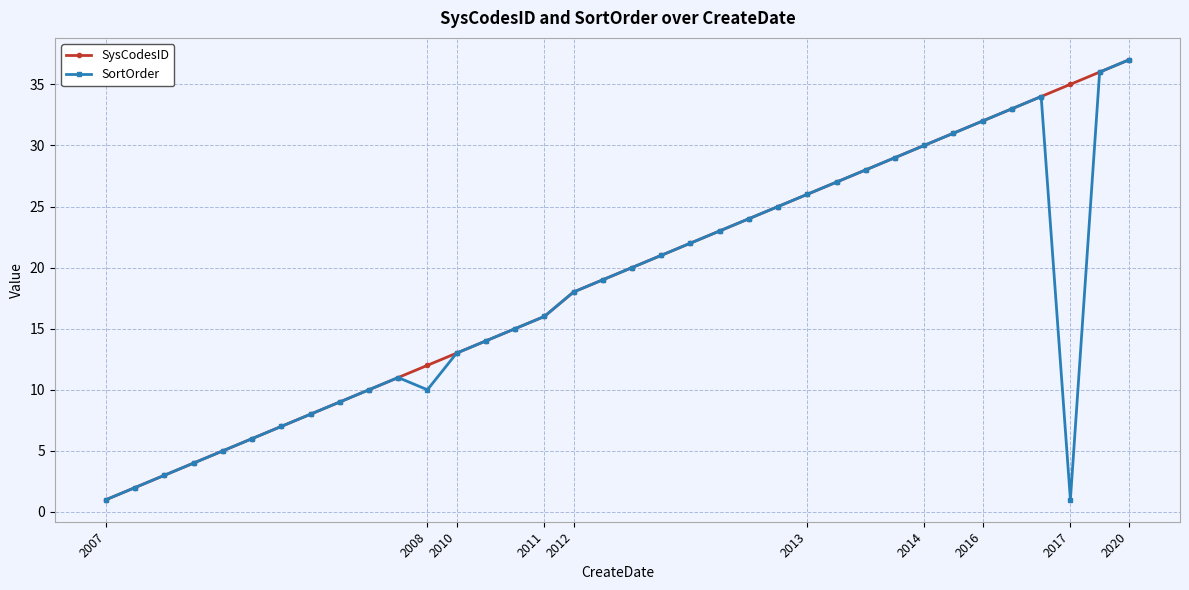

How many interior local peaks does the SortOrder series have?

2